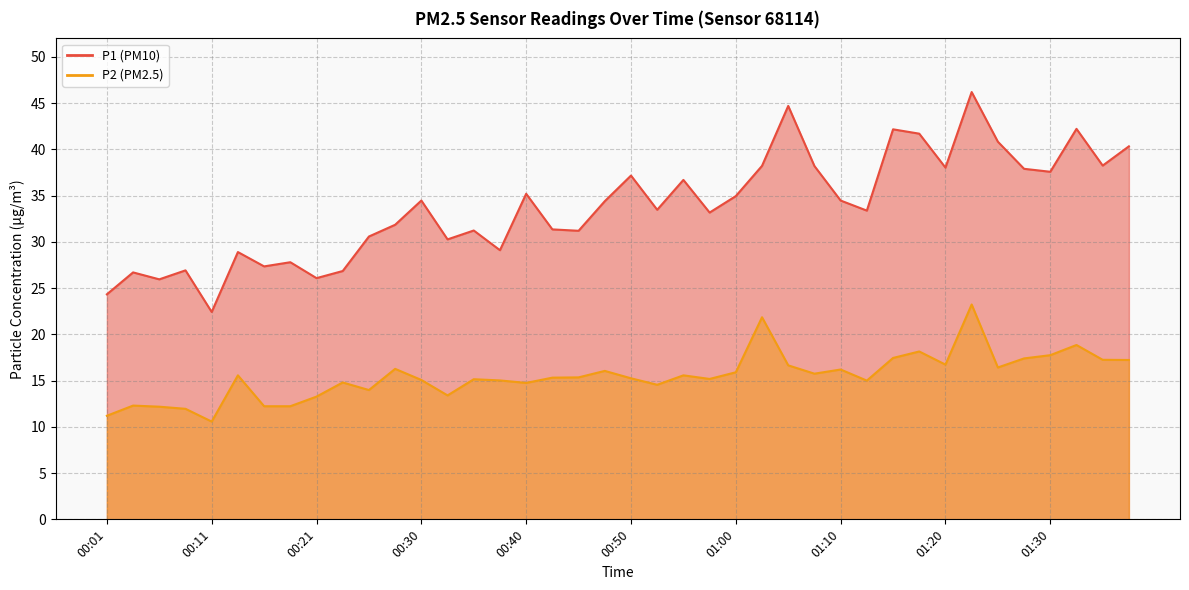

Which series has the largest total across all categories?

P1